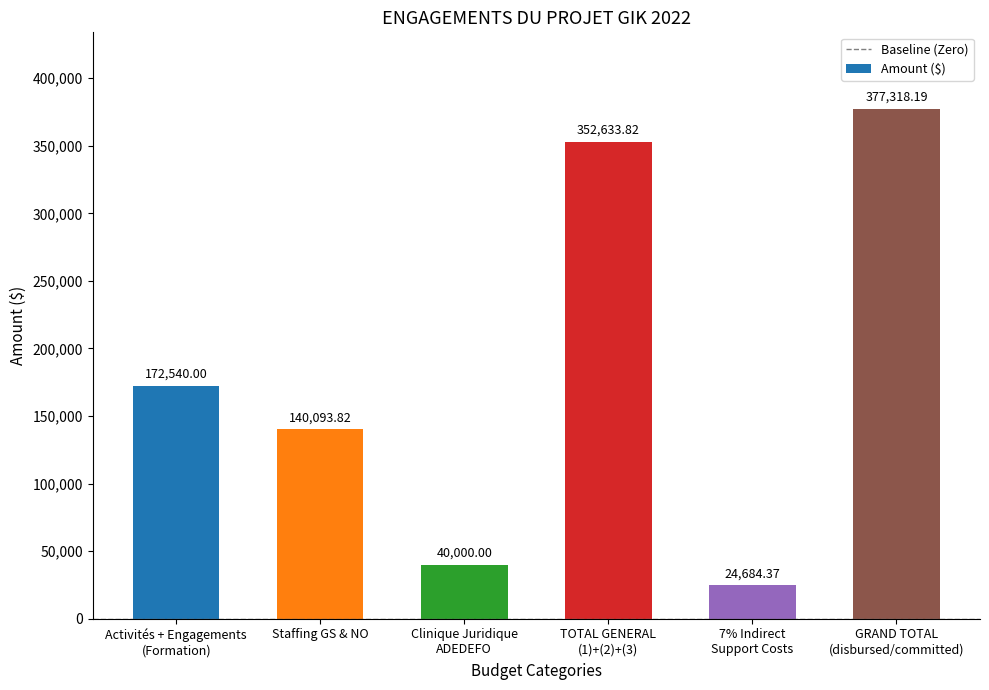

List the labels in order of value, smallest first.

7% Indirect
Support Costs, Clinique Juridique
ADEDEFO, Staffing GS & NO, Activités + Engagements
(Formation), TOTAL GENERAL
(1)+(2)+(3), GRAND TOTAL
(disbursed/committed)